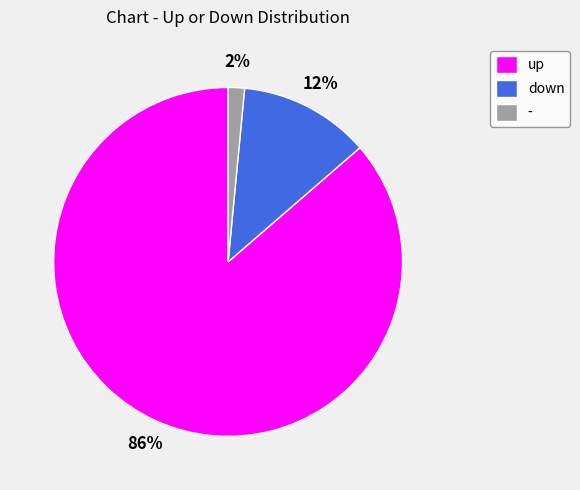

Count the number of slices in the pie.

3